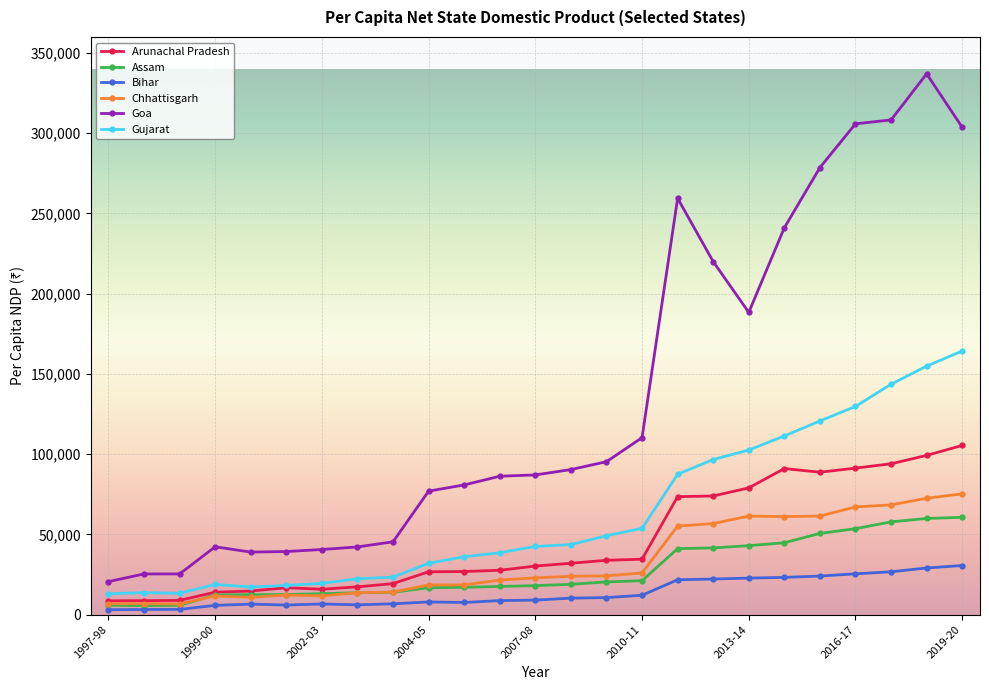

True or false: Arunachal Pradesh and Goa cross at least once.

False